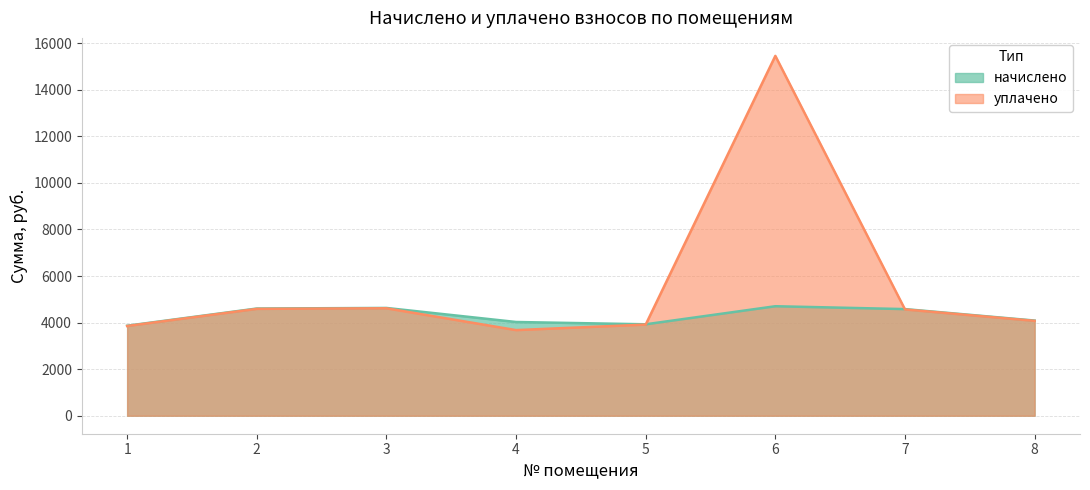

List the series in order of their peak value, highest first.

уплачено, начислено